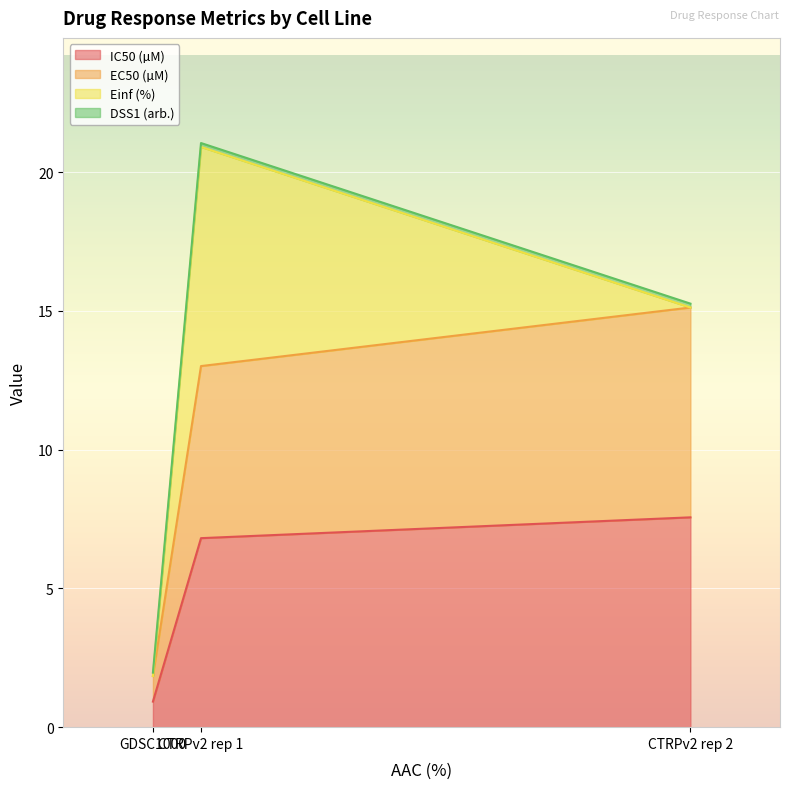

What is the label of the 2nd point from the left?

CTRPv2 rep 1